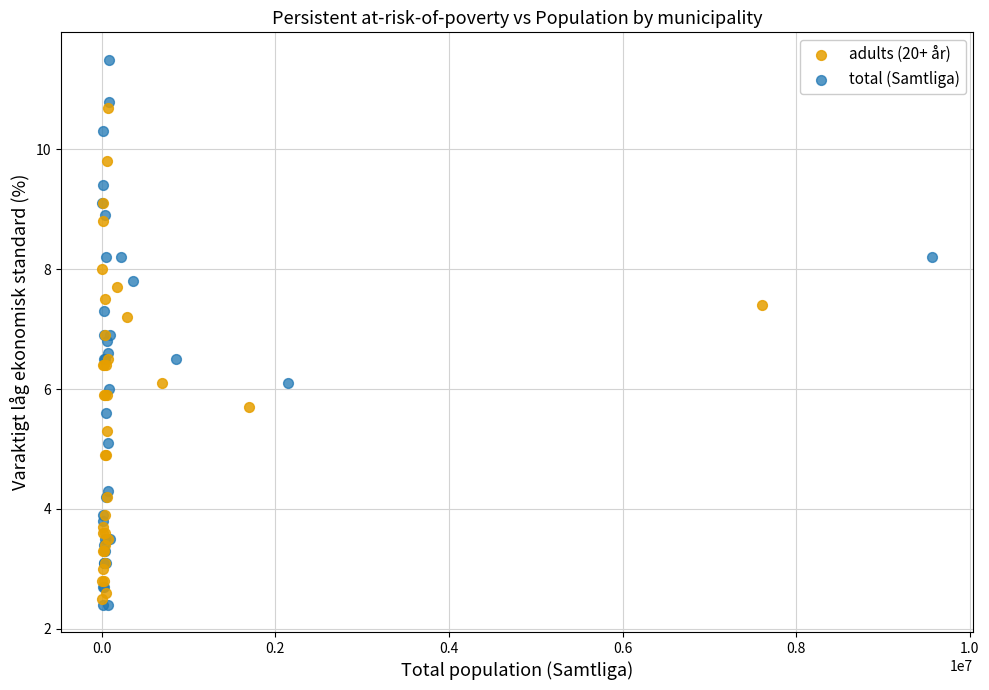

Which series has the largest Y range (max minus min)?

total (Samtliga)